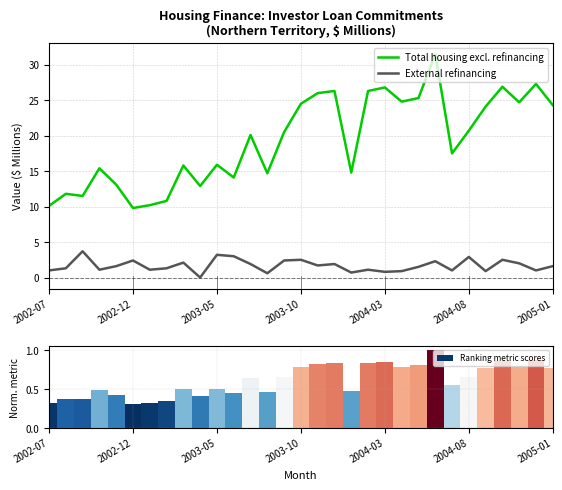

True or false: Ranking metric scores has a value of 0.3 at 2005-01.

False